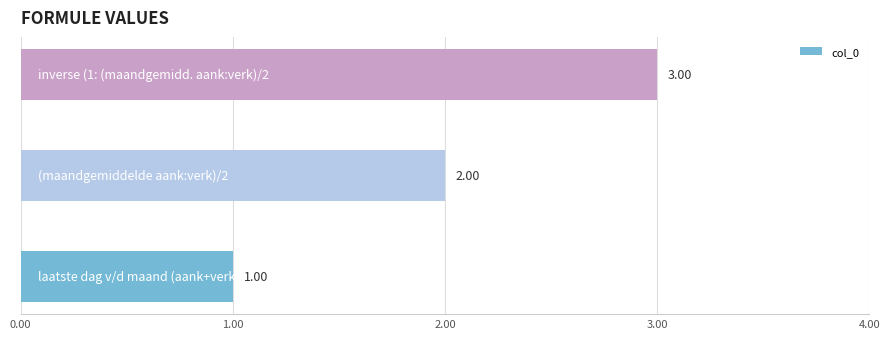

How many distinct data groups are displayed?

1